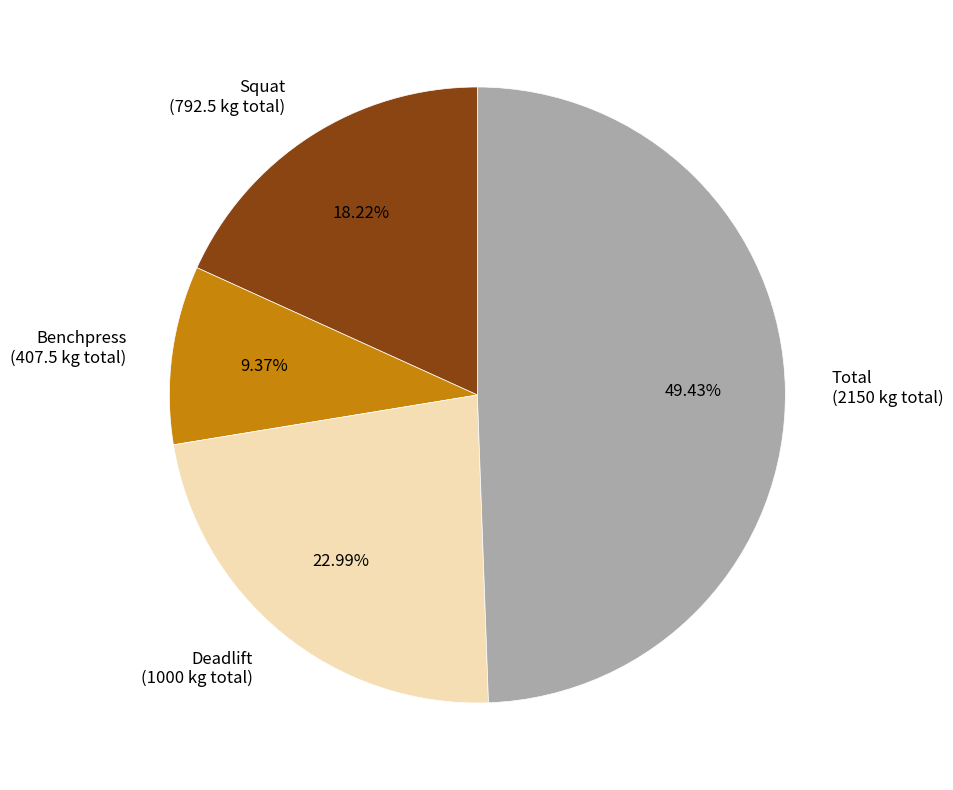

Between Total and Deadlift, which is larger?

Total